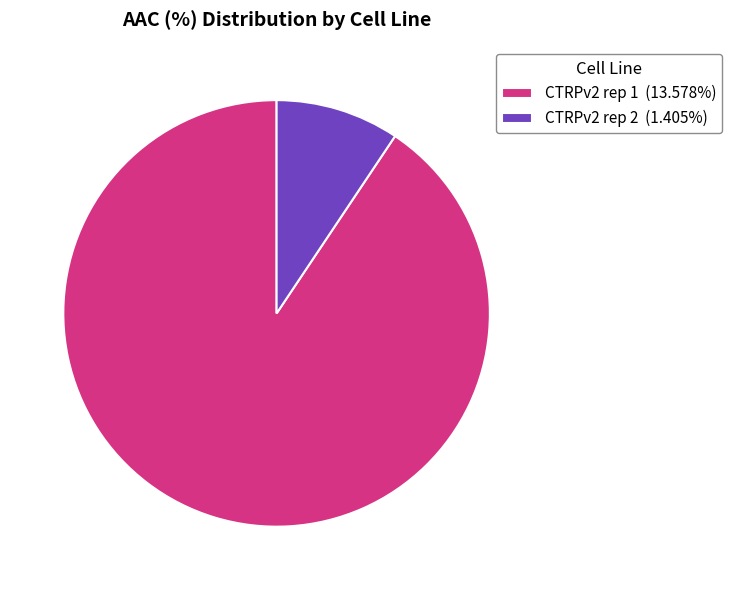

Which slice is the largest?

CTRPv2 rep 1